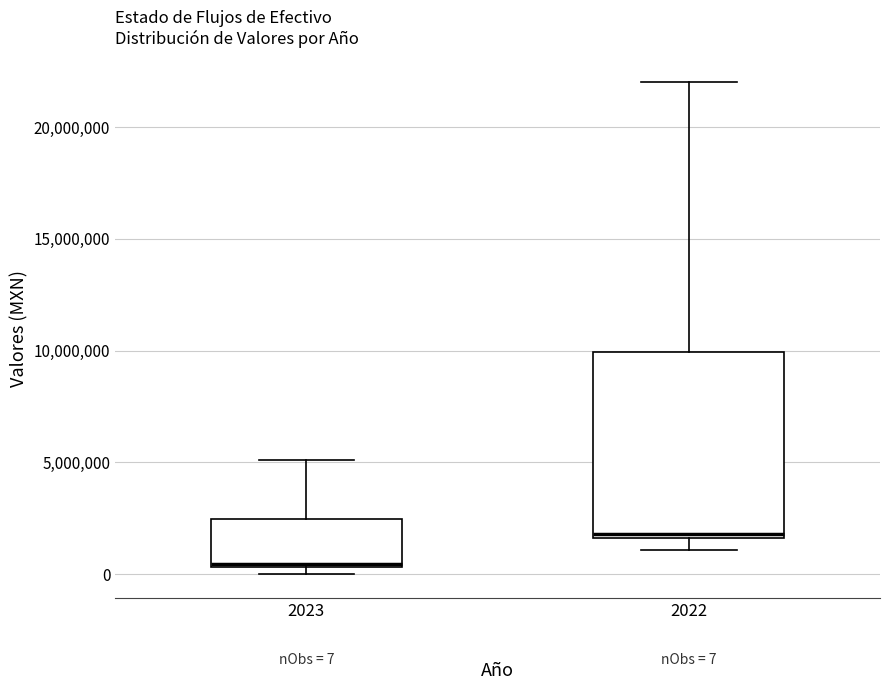

Which box is the tallest, from its lower edge to its upper edge?

2022